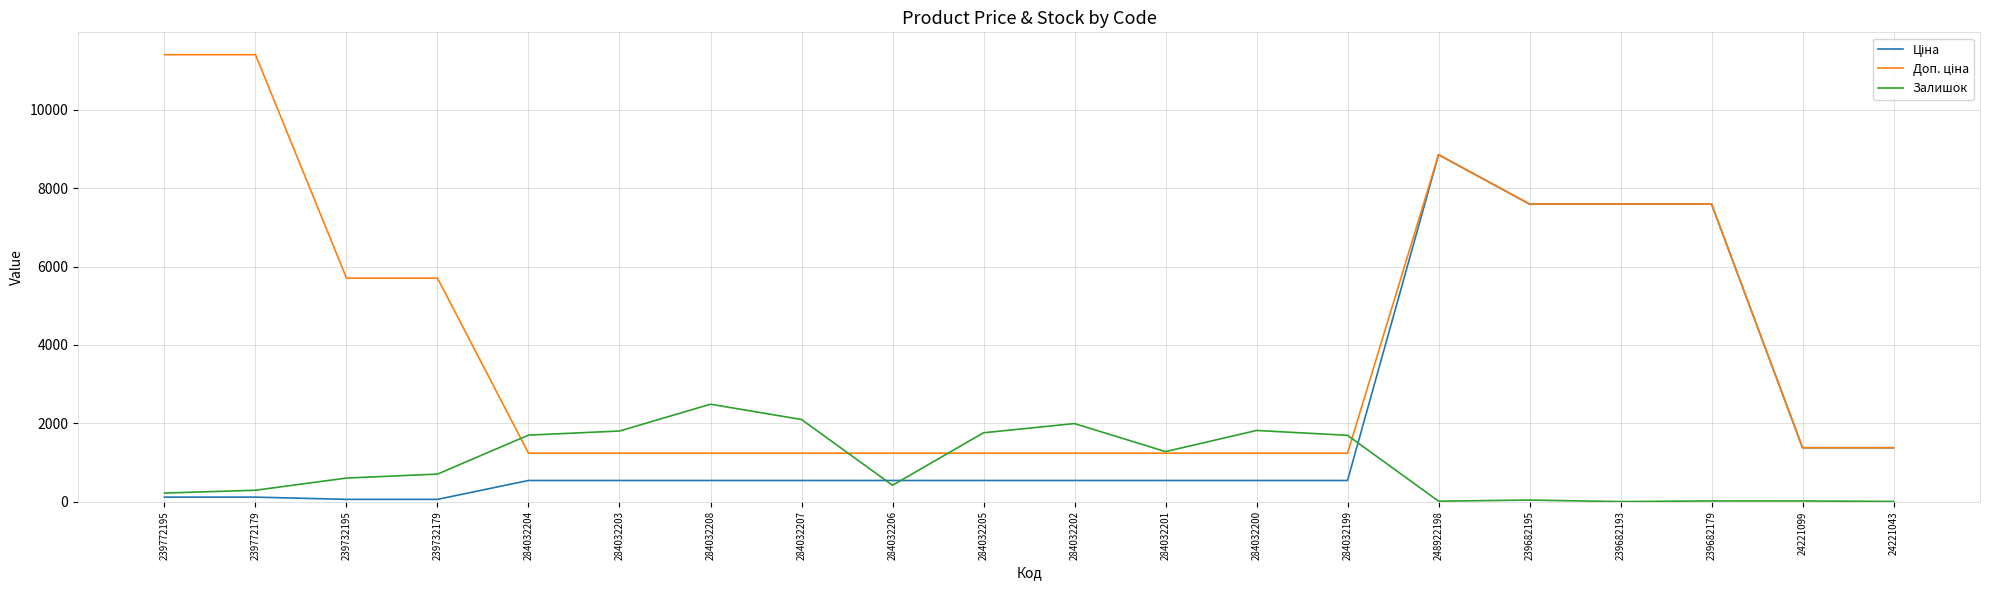

What is the difference between the highest and lowest values at 284032205?

1218.0